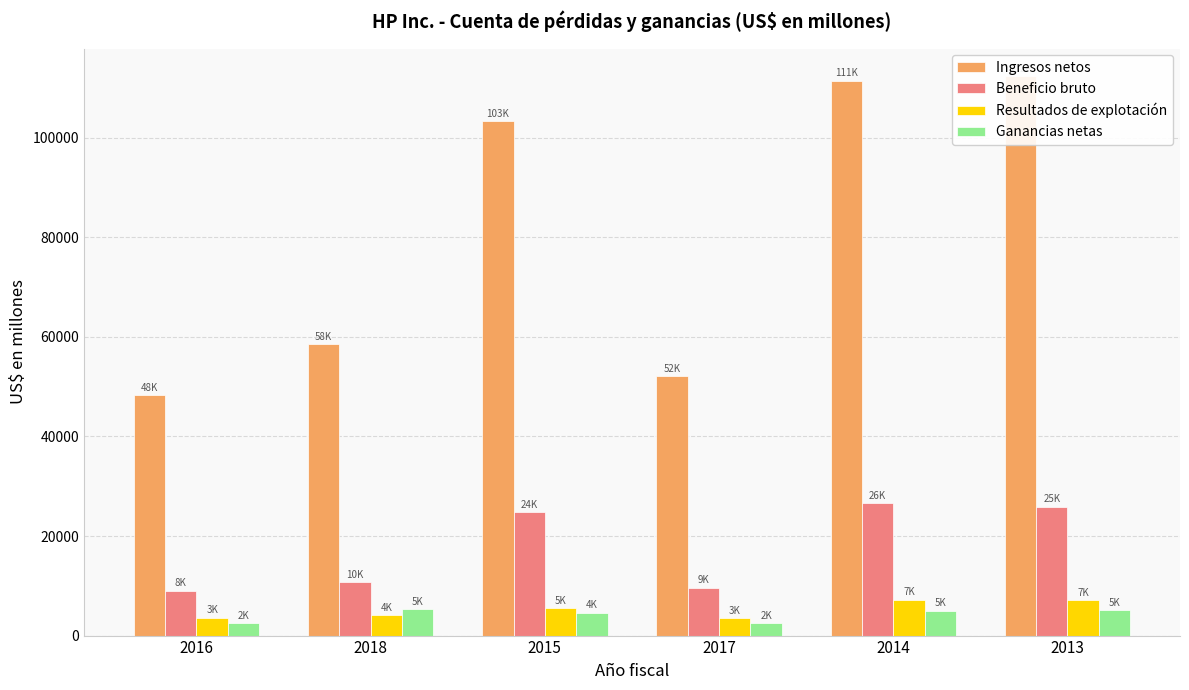

Is it true that Ingresos netos equals 21399 at 2015?

False